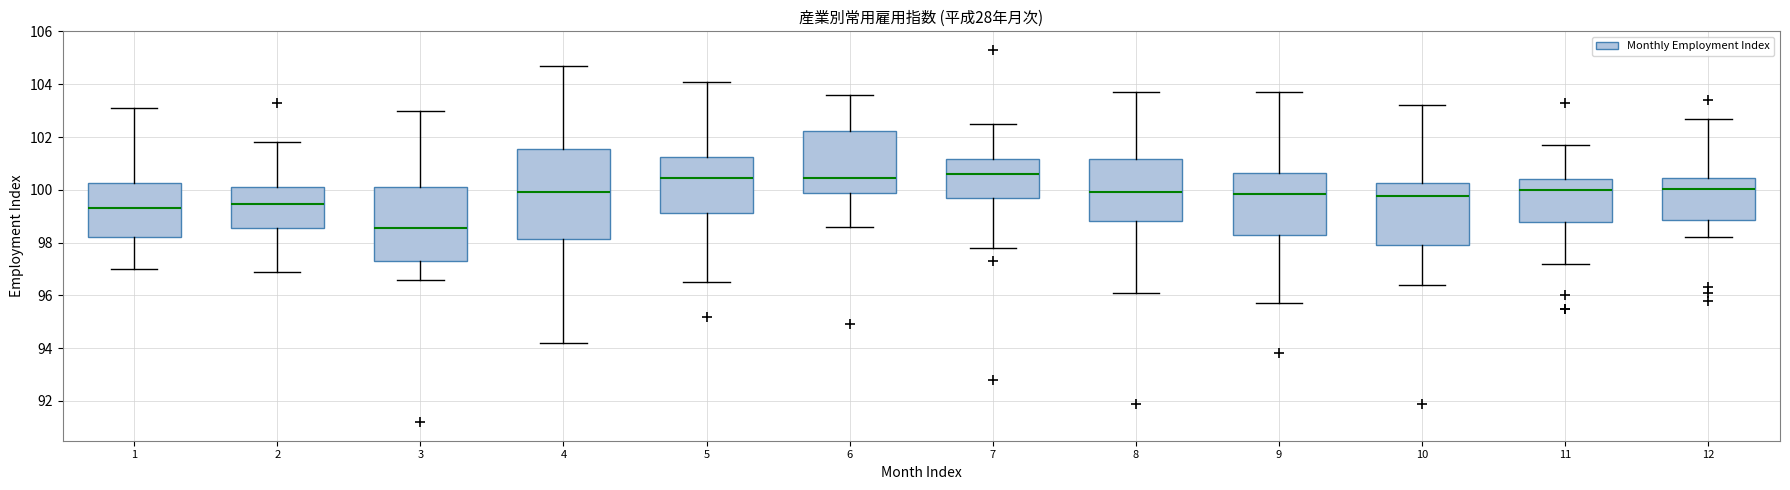

Which box has the lowest median line?

3